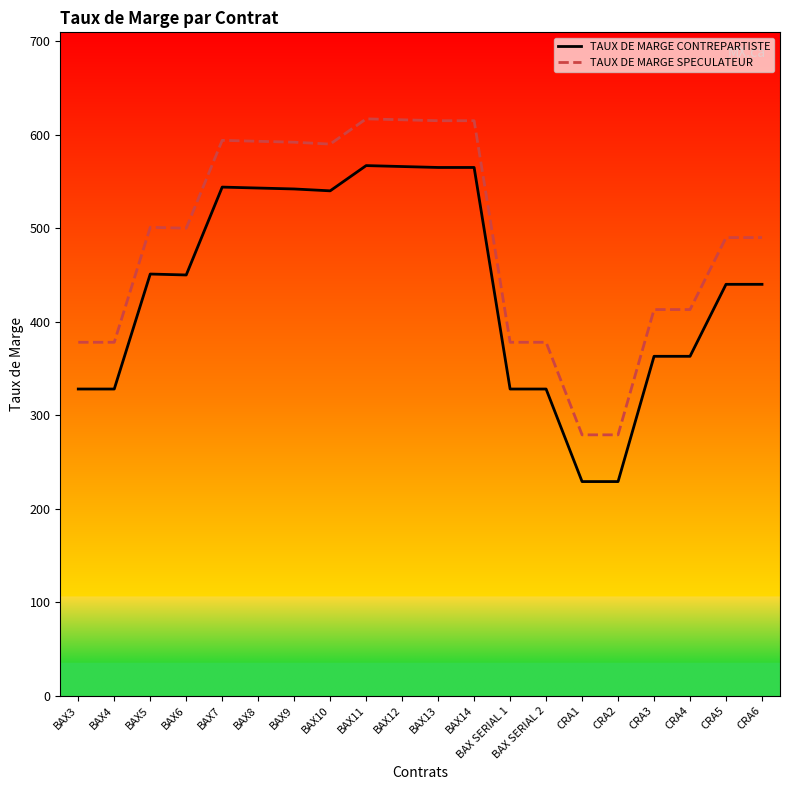

The value of TAUX DE MARGE CONTREPARTISTE at BAX11 is 567. True or false?

True